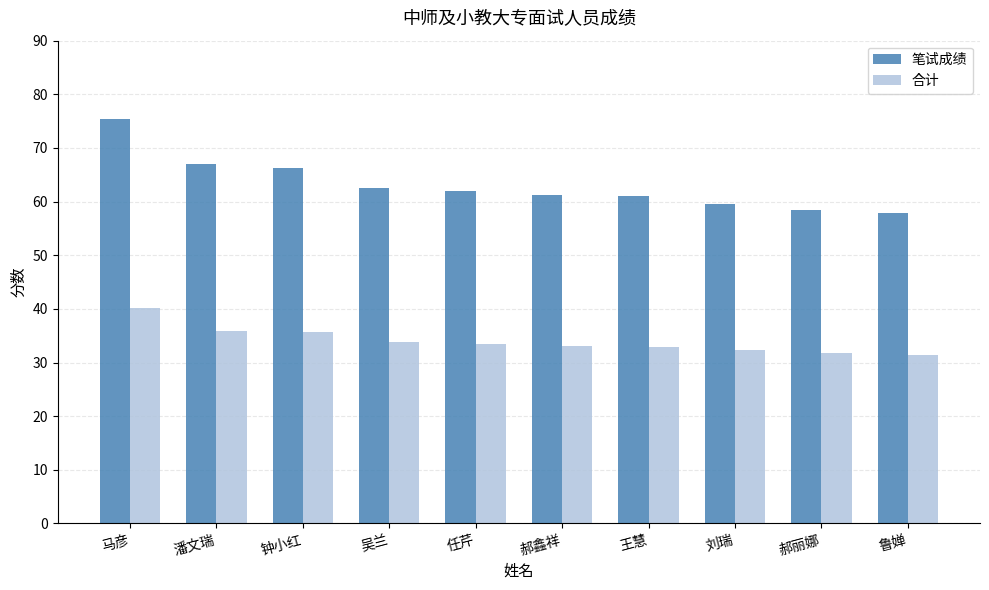

List the series in order of their peak value, highest first.

笔试成绩, 合计